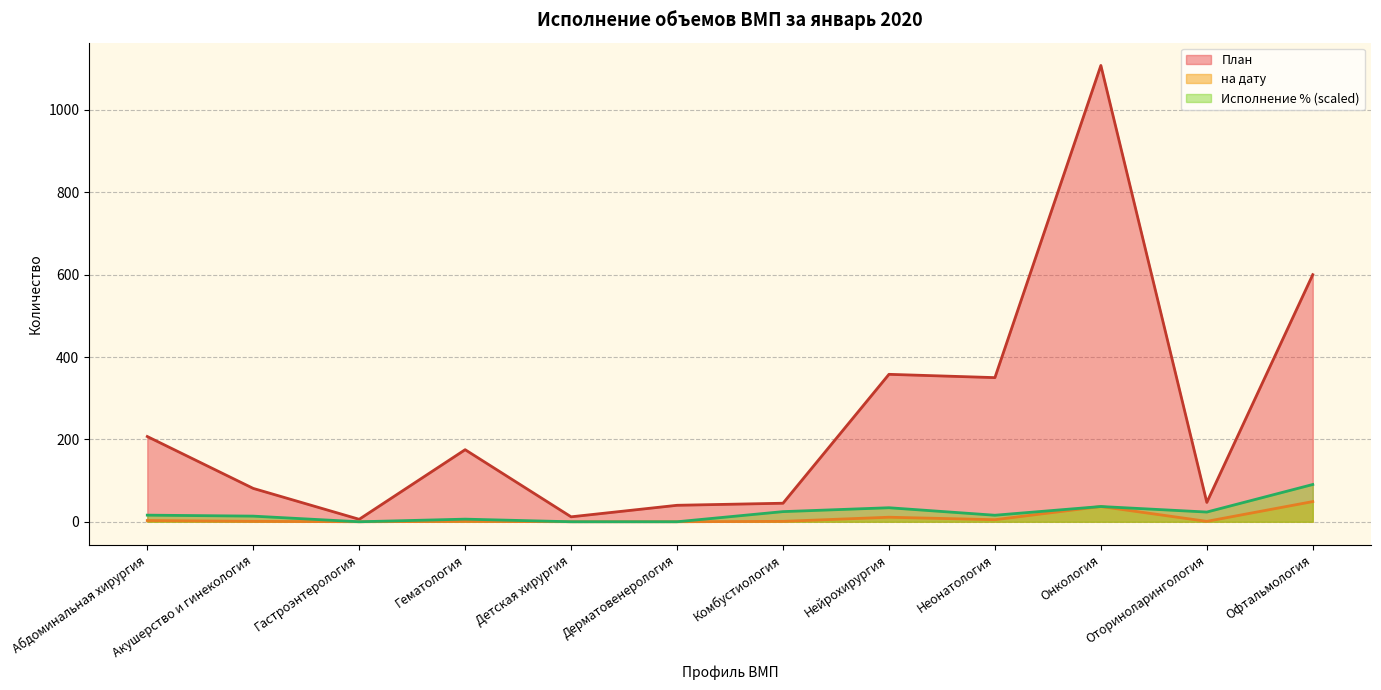

The План series shows 207.0 at Абдоминальная хирургия. True or false?

True